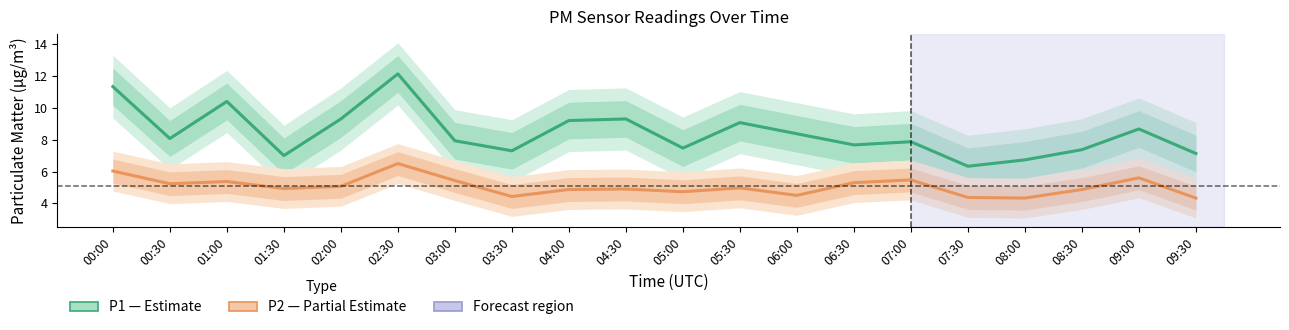

What is the minimum value for P2 (PM2.5)?

4.3